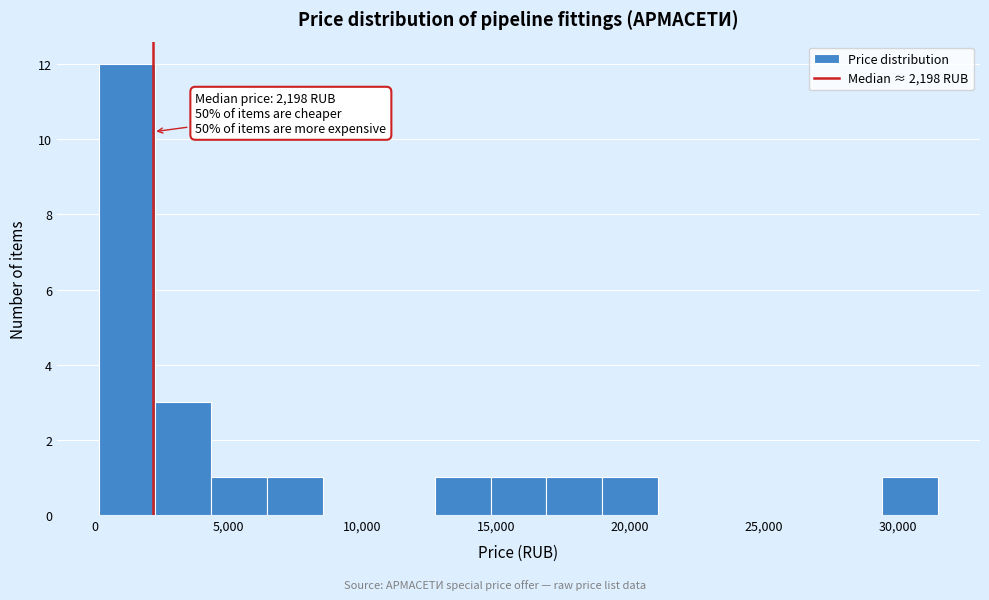

Over which range of the x-axis is the bar tallest?

0 to 2500